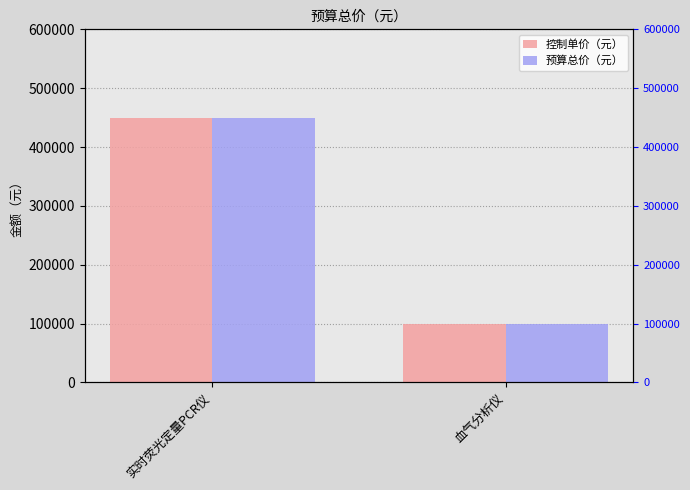

The 预算总价（元） series shows 100000 at 血气分析仪. True or false?

True